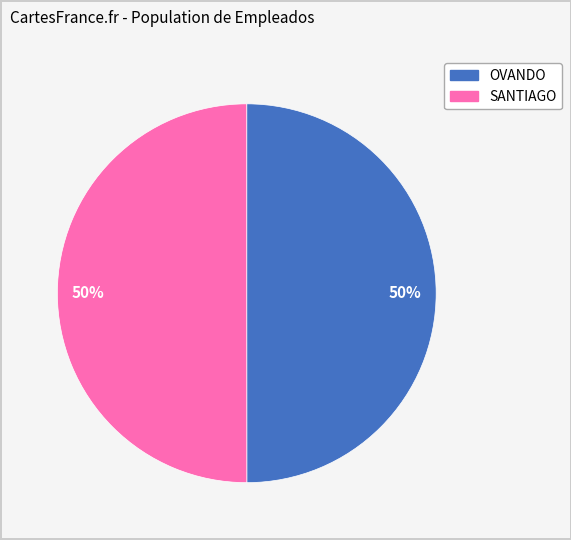

To the nearest percent, what is the average slice percentage?

50%